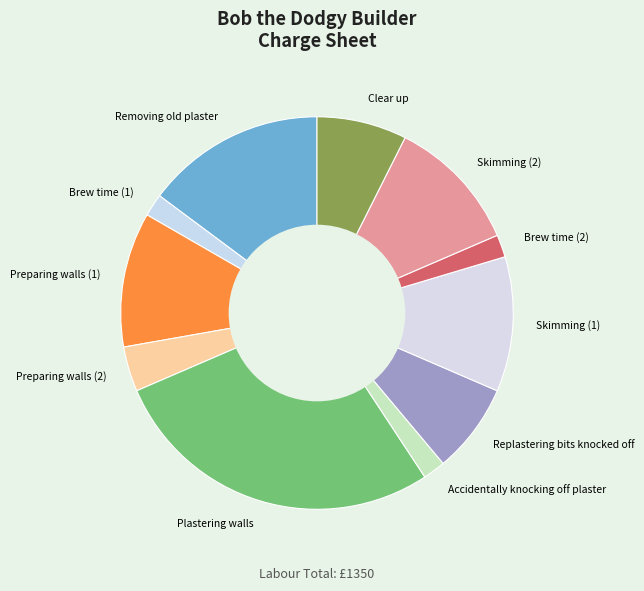

Does Clear up represent more than half of the total?

No